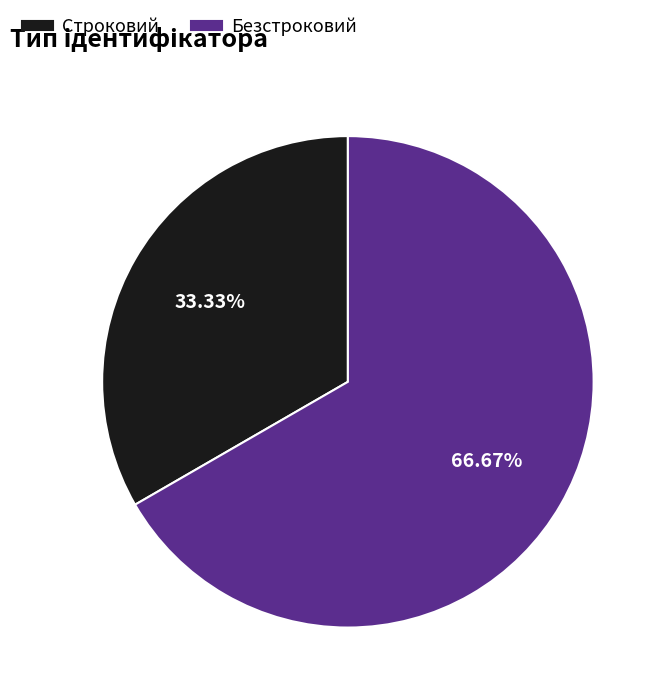

Does Строковий represent more than half of the total?

No